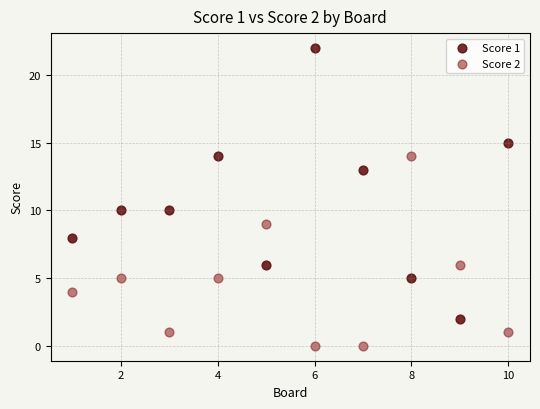

What are all the series names shown in the legend?

Score 1, Score 2